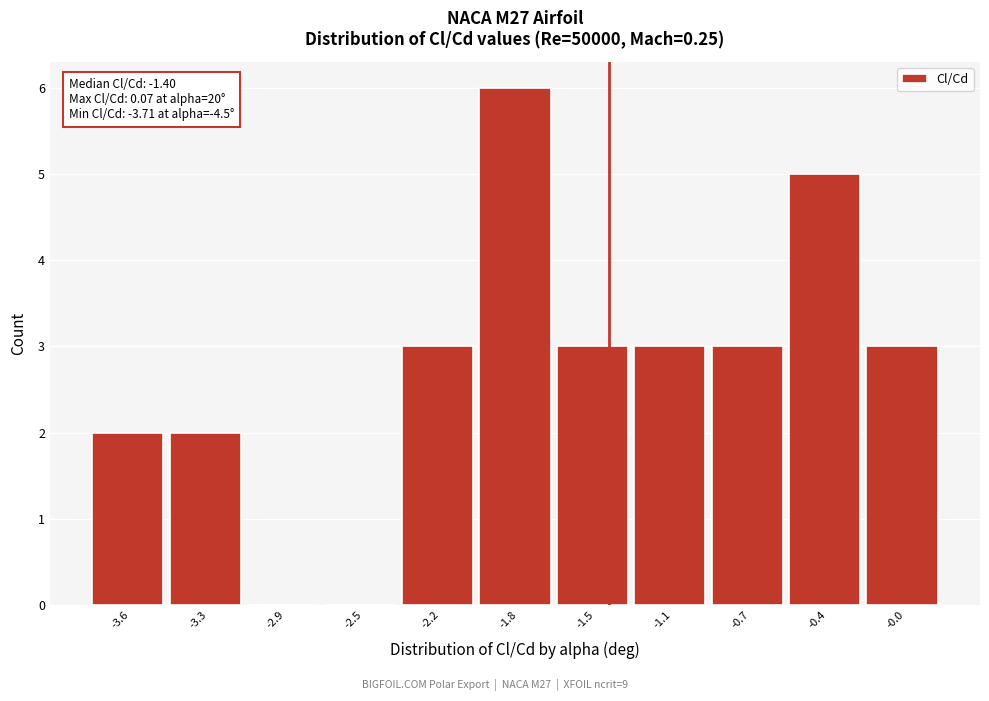

Reading left to right, list all the values displayed in this chart.

-3.6=2	-3.3=2	-2.9=0	-2.5=0	-2.2=3	-1.8=6	-1.5=3	-1.1=3	-0.7=3	-0.4=5	-0.0=3